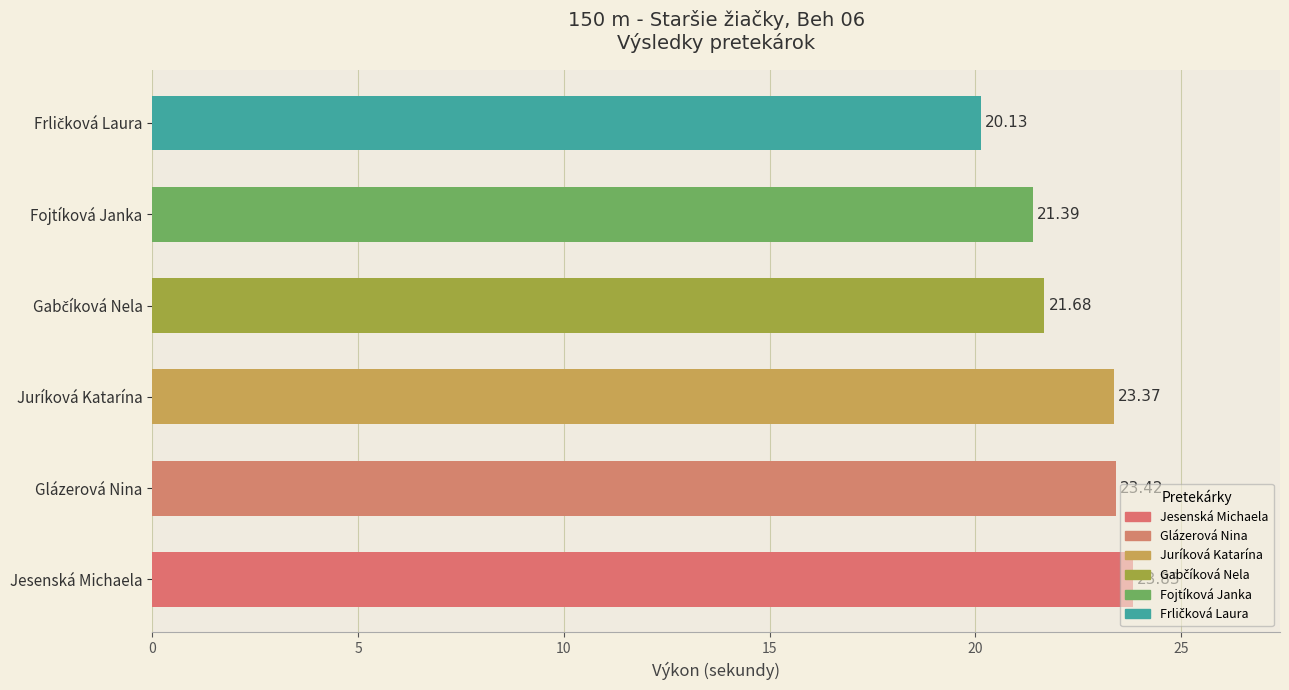

Where is Výkon nearest to the value 21?

Fojtíková Janka